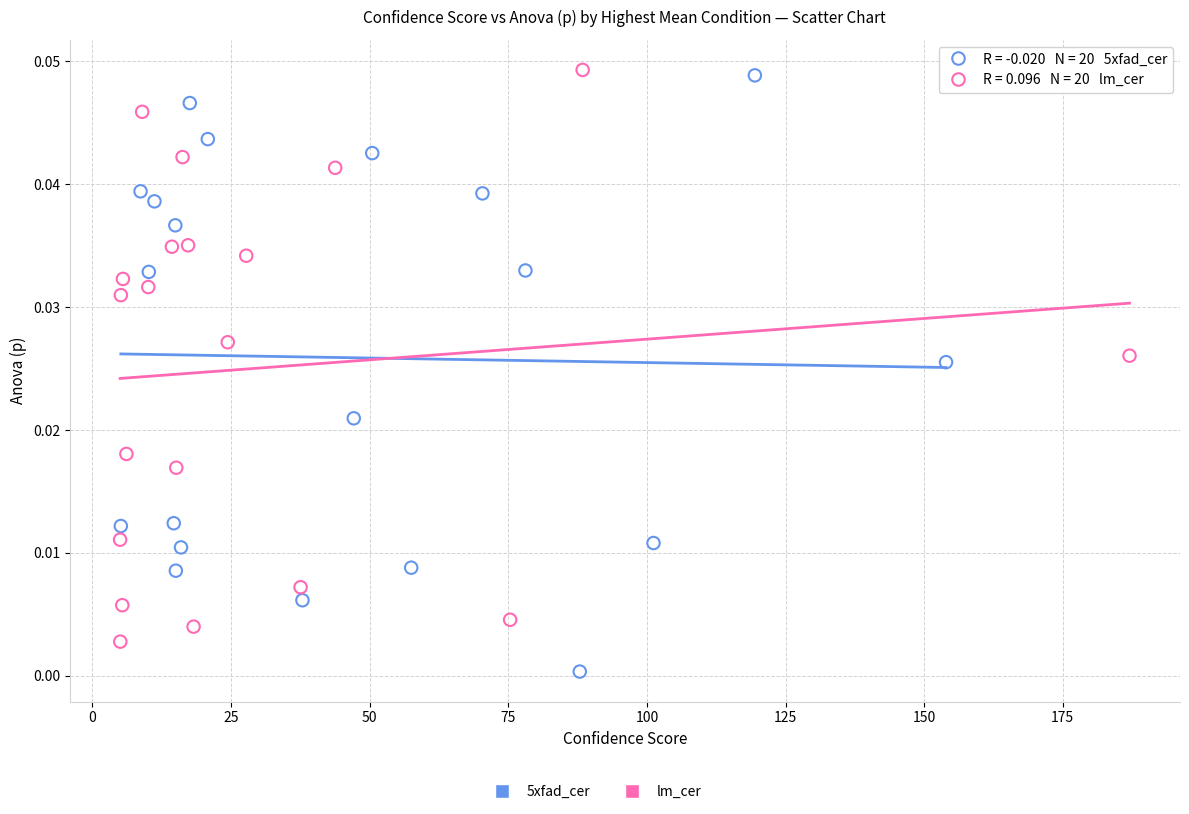

Which series reaches the minimum Y coordinate?

5xfad_cer